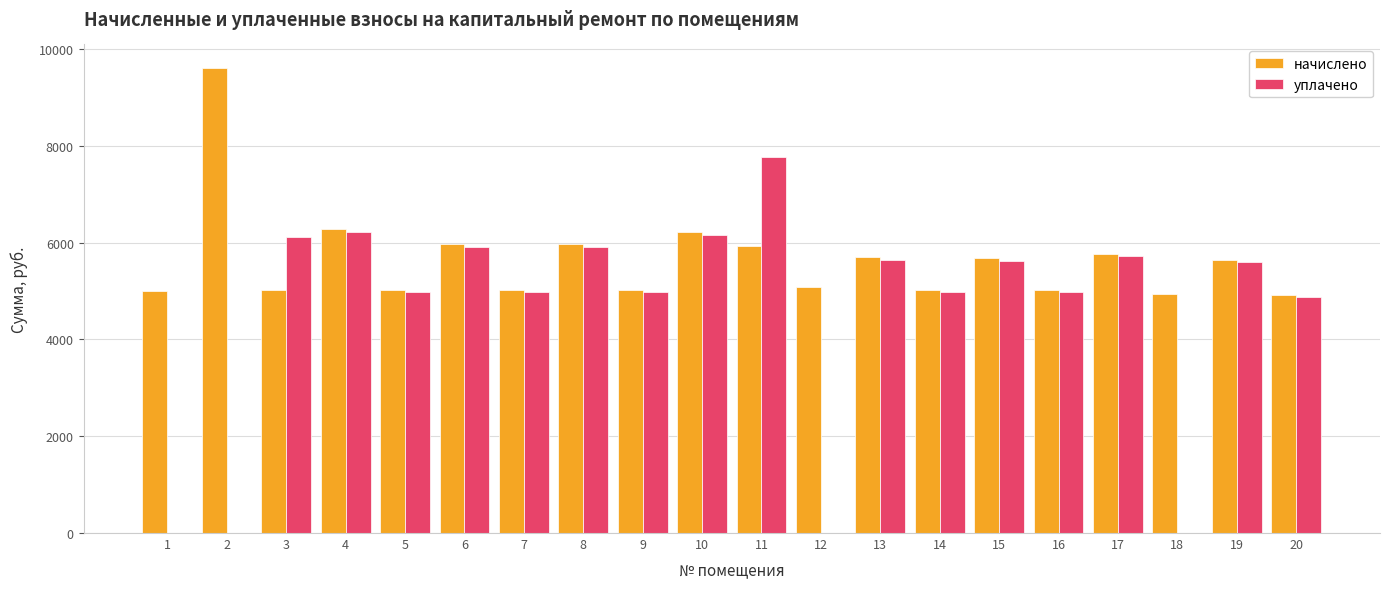

Which series has the widest spread of values?

уплачено